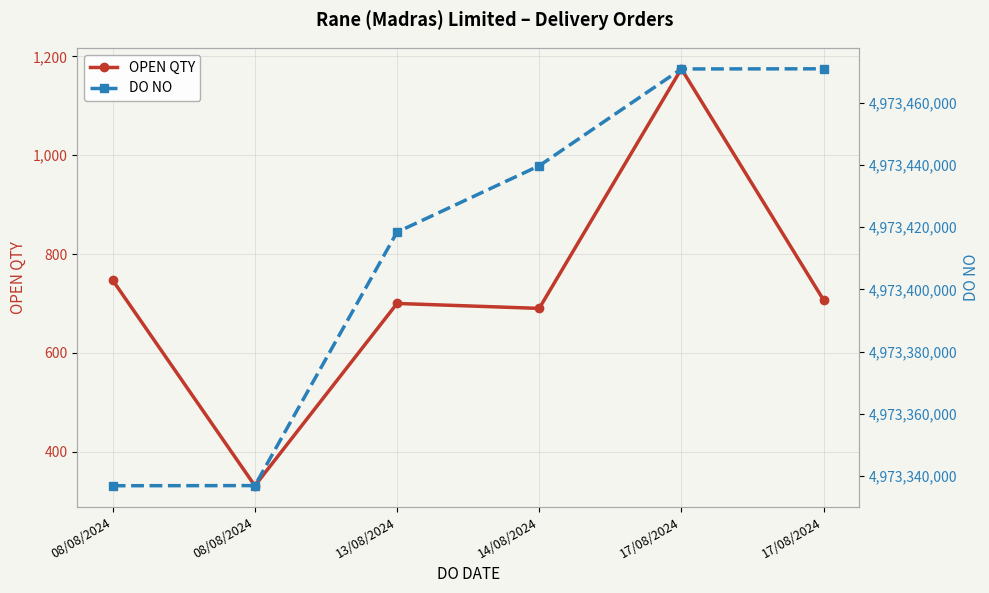

Reading left to right, list all the values displayed in this chart.

OPEN QTY: 747	331	700	690	1175	707
DO NO: 4973336938	4973336987	4973418397	4973439703	4973470807	4973470855